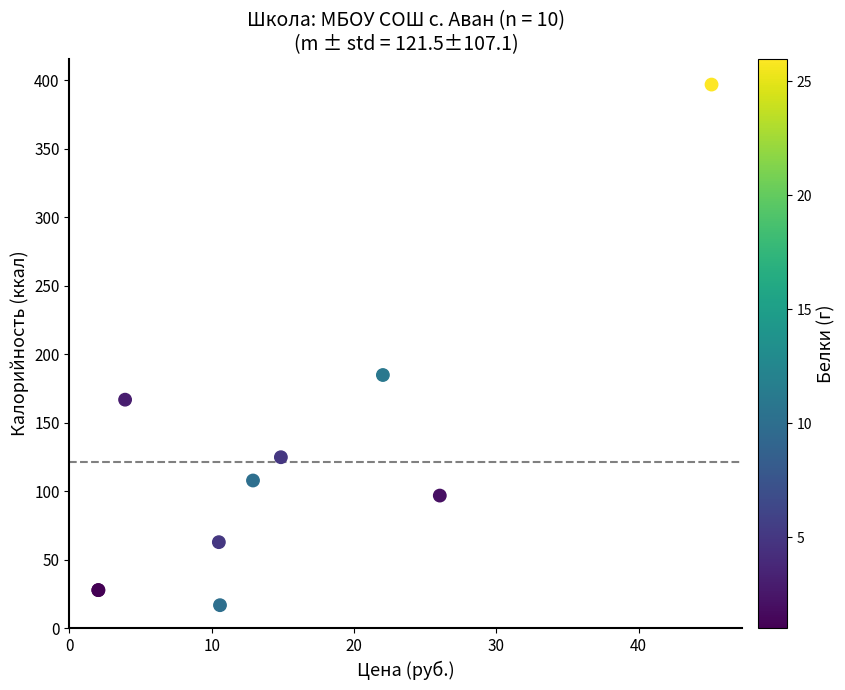

What Y value in the scatter plot is closest to 207?

185